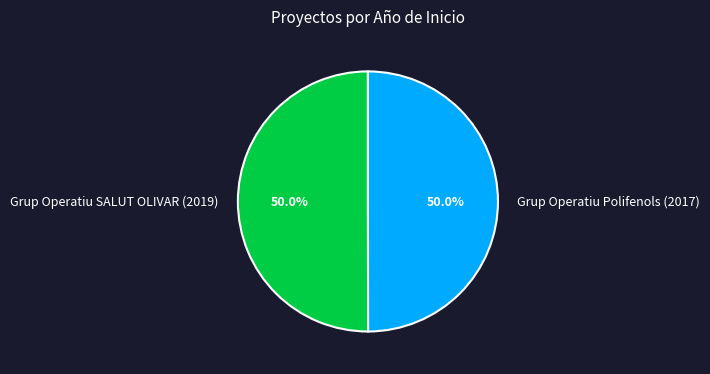

True or false: Grup Operatiu SALUT OLIVAR (2019) accounts for 50% of the total.

True